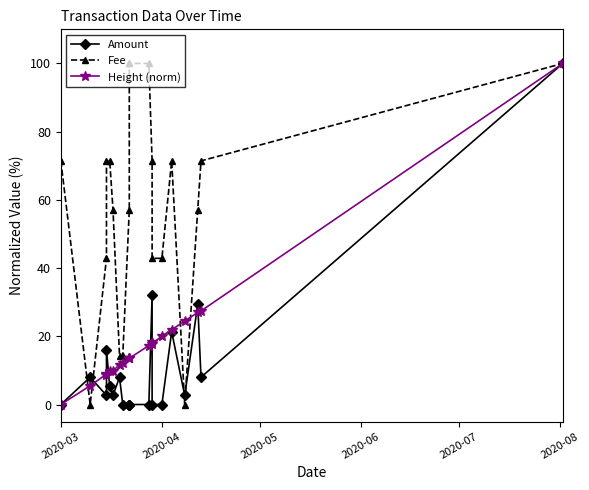

How many distinct data groups are displayed?

3